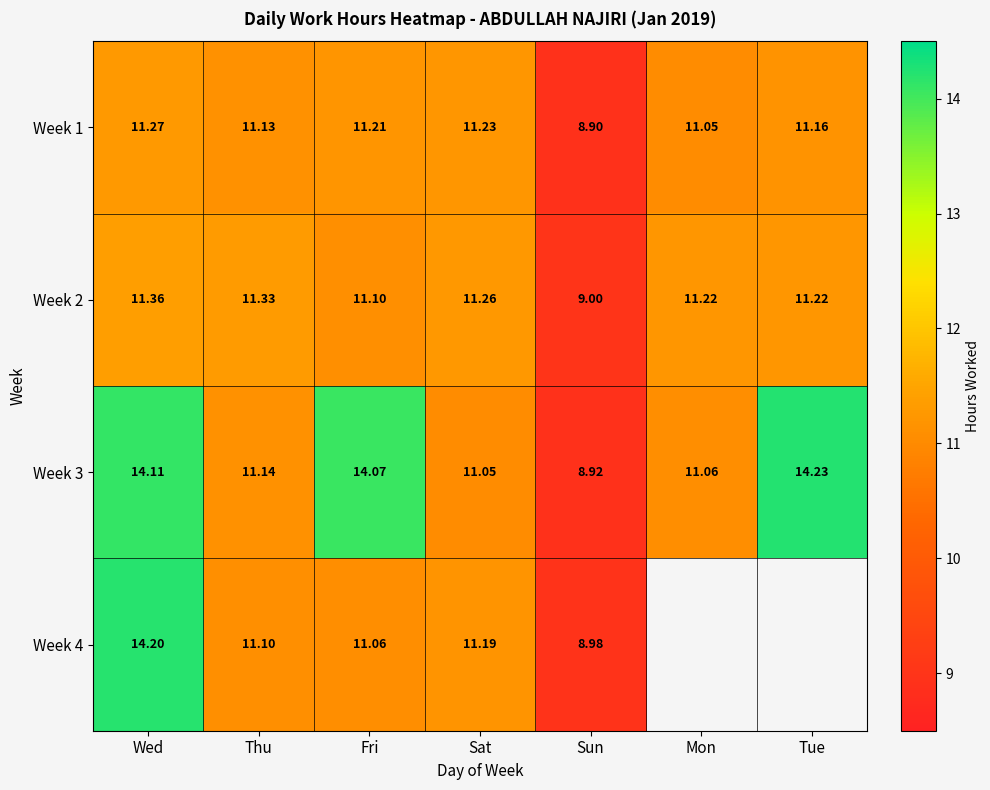

Rank the series at Thu from lowest to highest value.

Week 4, Week 1, Week 3, Week 2